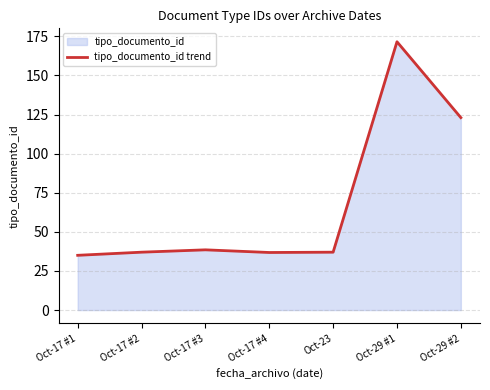

Is it true that the value at Oct-29 #1 is 223.0?

False